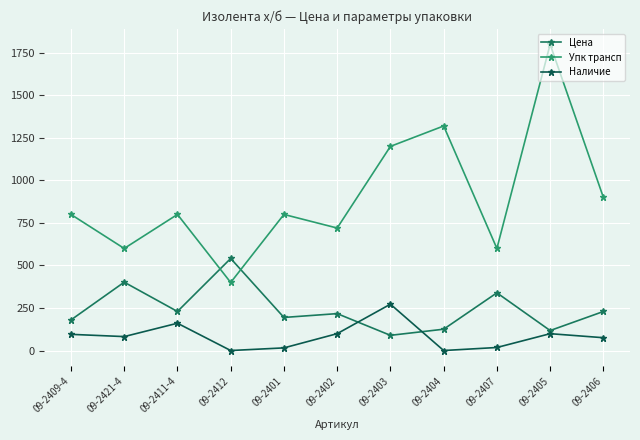

At which label is Наличие closest to 136?

09-2411-4